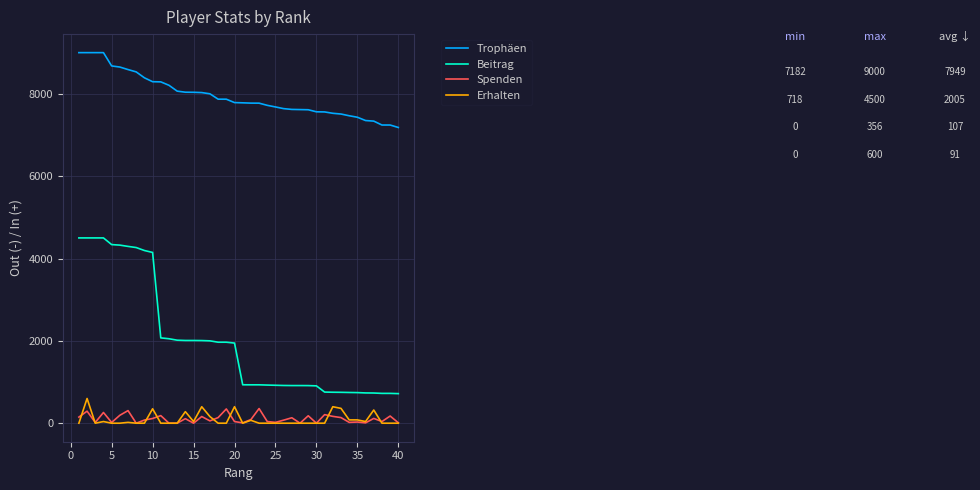

True or false: Trophäen and Erhalten intersect in this chart.

False